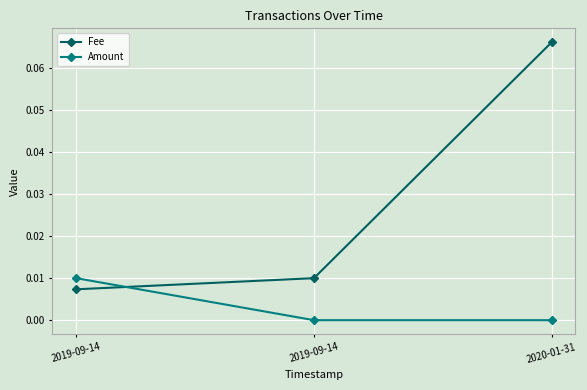

What are all the series names shown in the legend?

Fee, Amount